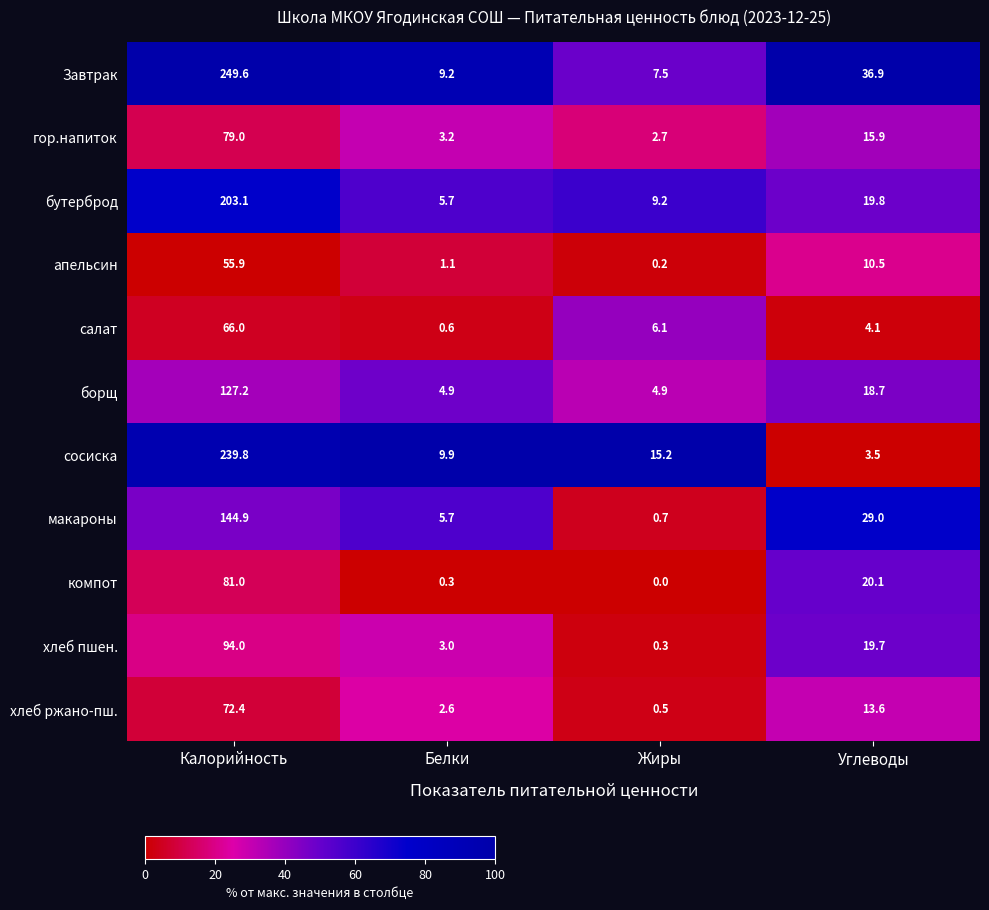

What is the total value across all series at Углеводы?

191.8